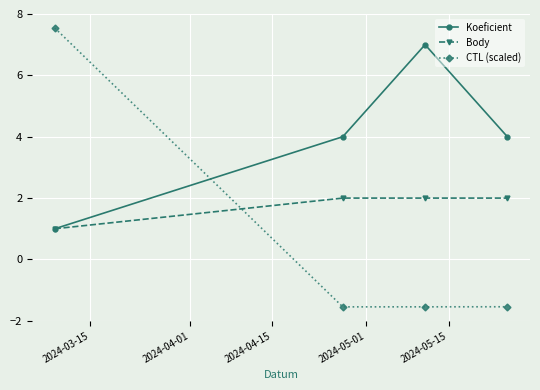

What are all the series names shown in the legend?

Koeficient, Body, CTL (scaled)